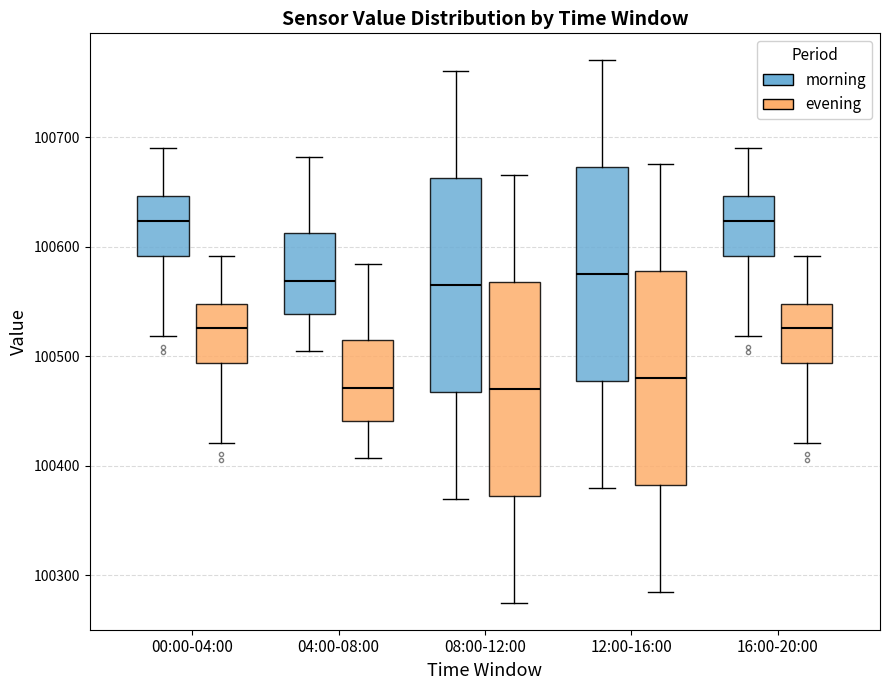

Reading left to right, transcribe this box plot: for each box, give where its median line is, the range the box spans, and where its two whiskers end, as read against the y-axis. The values are not printed on the chart, so give them approximately, as read against the axis.

00:00-04:00 (morning): median 100620, box 100590 to 100650, whiskers 100520 to 100690
00:00-04:00 (evening): median 100530, box 100490 to 100550, whiskers 100420 to 100590
04:00-08:00 (morning): median 100570, box 100540 to 100610, whiskers 100510 to 100680
04:00-08:00 (evening): median 100470, box 100440 to 100510, whiskers 100410 to 100580
08:00-12:00 (morning): median 100570, box 100470 to 100660, whiskers 100370 to 100760
08:00-12:00 (evening): median 100470, box 100370 to 100570, whiskers 100280 to 100670
12:00-16:00 (morning): median 100580, box 100480 to 100670, whiskers 100380 to 100770
12:00-16:00 (evening): median 100480, box 100380 to 100580, whiskers 100290 to 100680
16:00-20:00 (morning): median 100620, box 100590 to 100650, whiskers 100520 to 100690
16:00-20:00 (evening): median 100530, box 100490 to 100550, whiskers 100420 to 100590